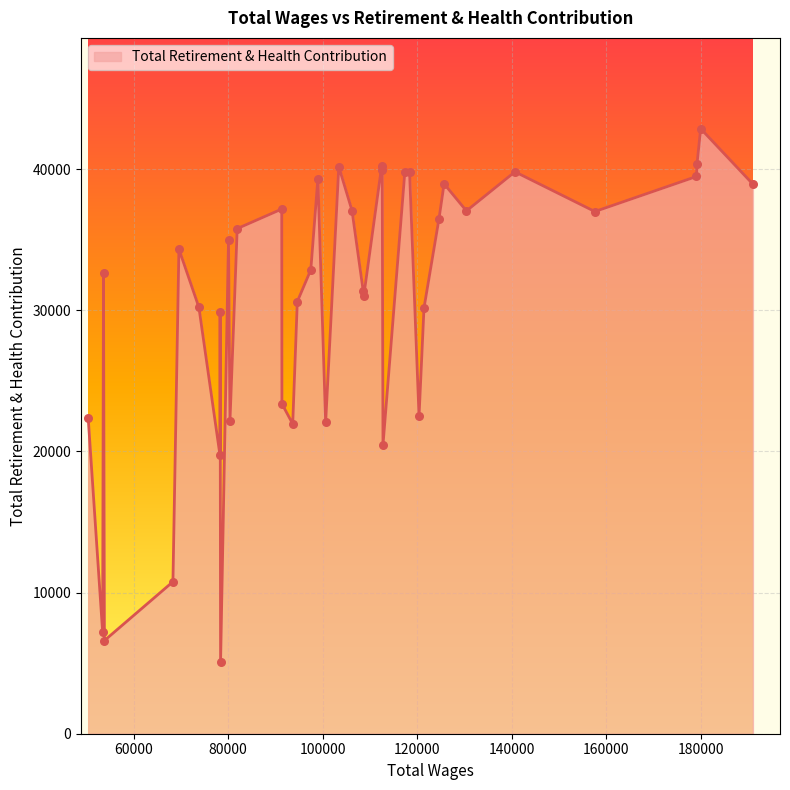

What is the greatest value displayed?

42872